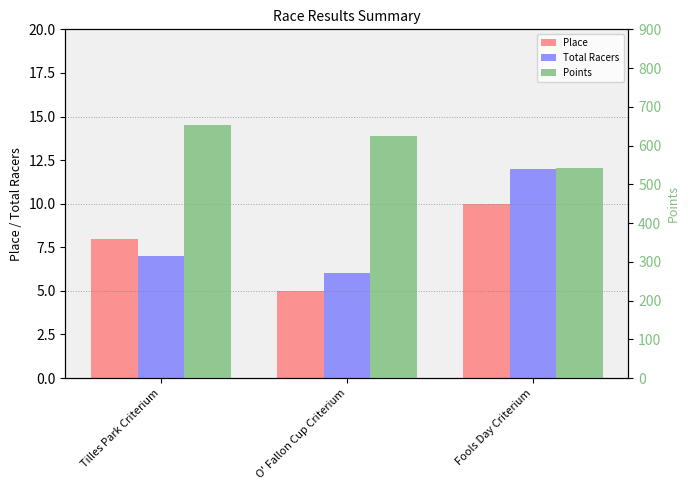

What is the lowest value of the Total Racers series?

6.0